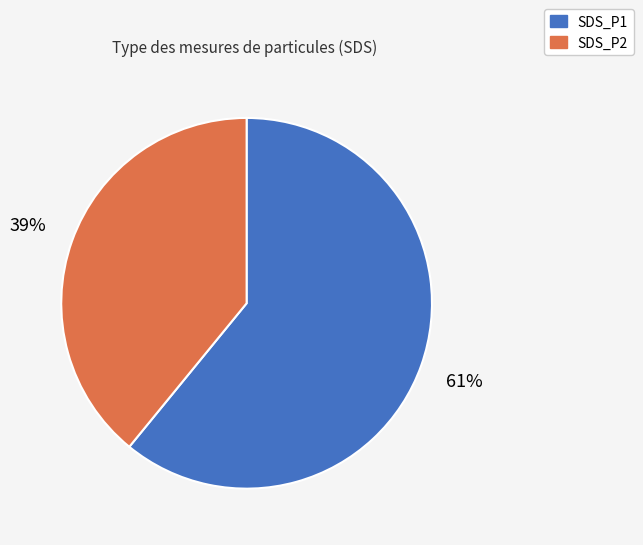

Count the number of slices in the pie.

2